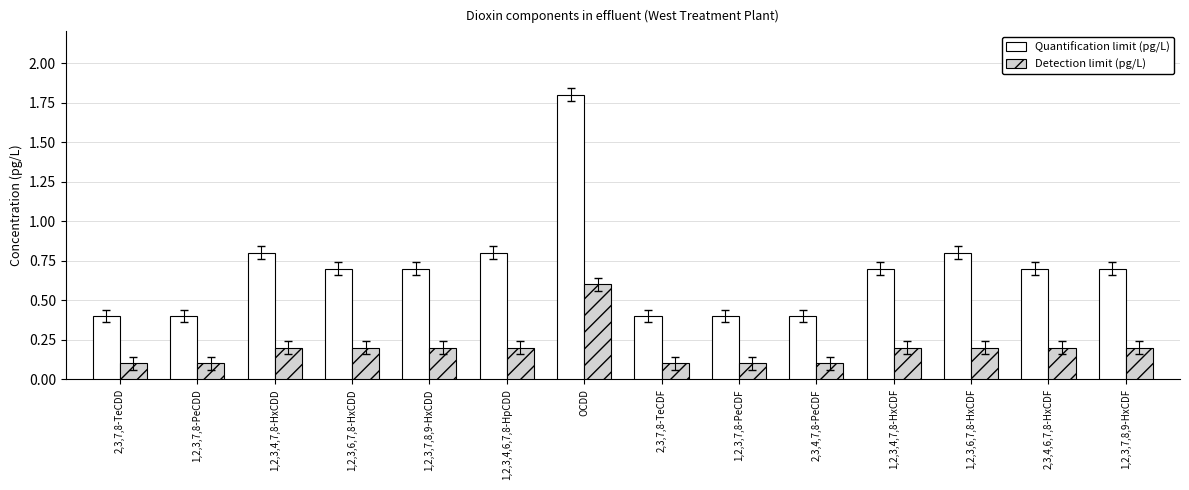

Is the value of Quantification limit (pg/L) at 1,2,3,7,8-PeCDF greater than the value of Detection limit (pg/L) at 1,2,3,4,6,7,8-HpCDD?

Yes